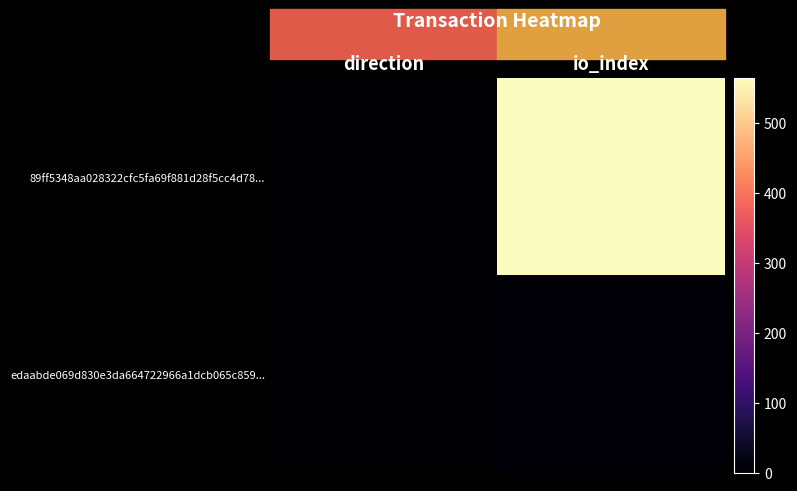

At which category does the chart reach its minimum across all series?

direction